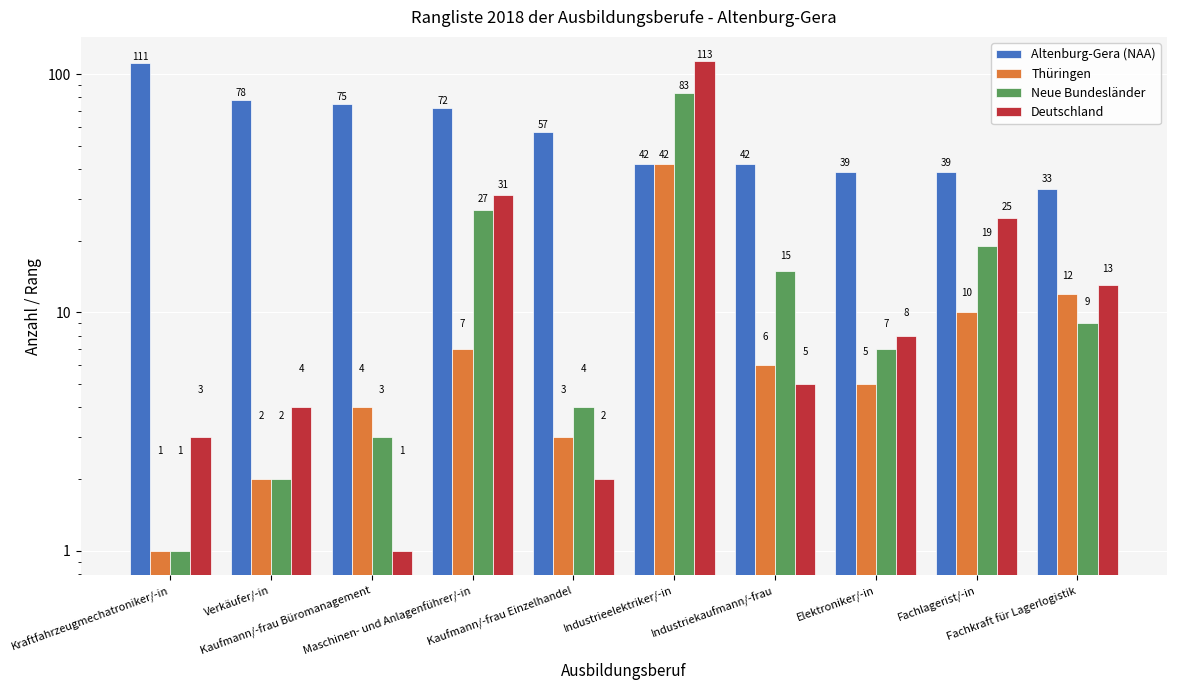

What is the value of the Neue Bundesländer bar at the 5th from the left?

4